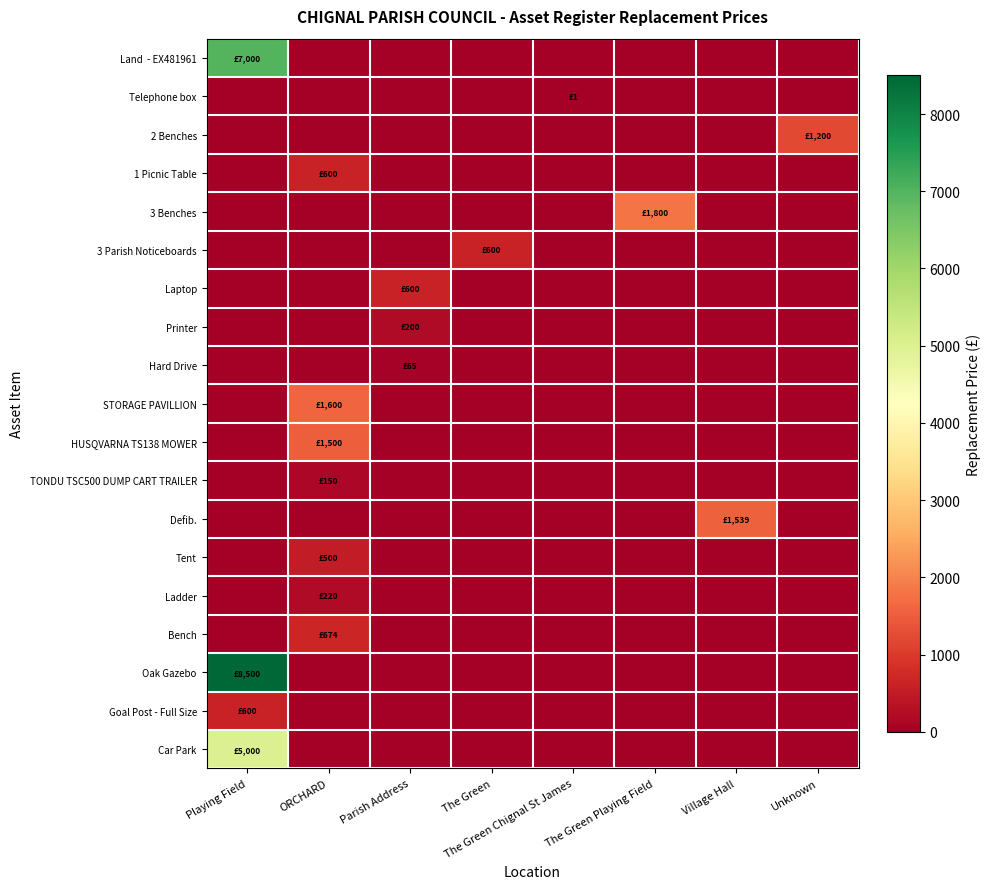

Count the number of data series in this chart.

19